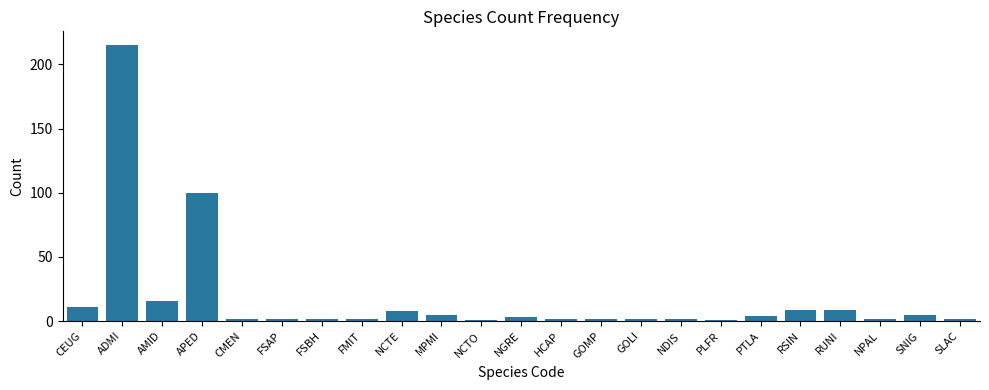

Which has a higher value, NGRE or NCTE?

NCTE